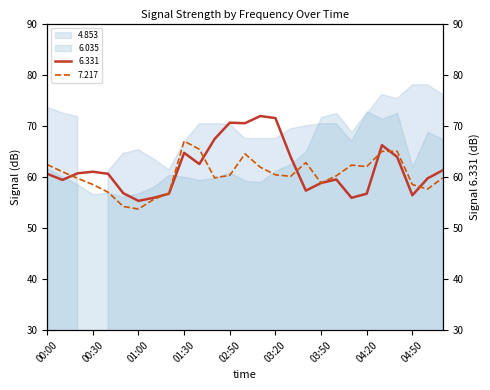

What is the difference between the second highest and second lowest values in the 6.331 series?

15.6